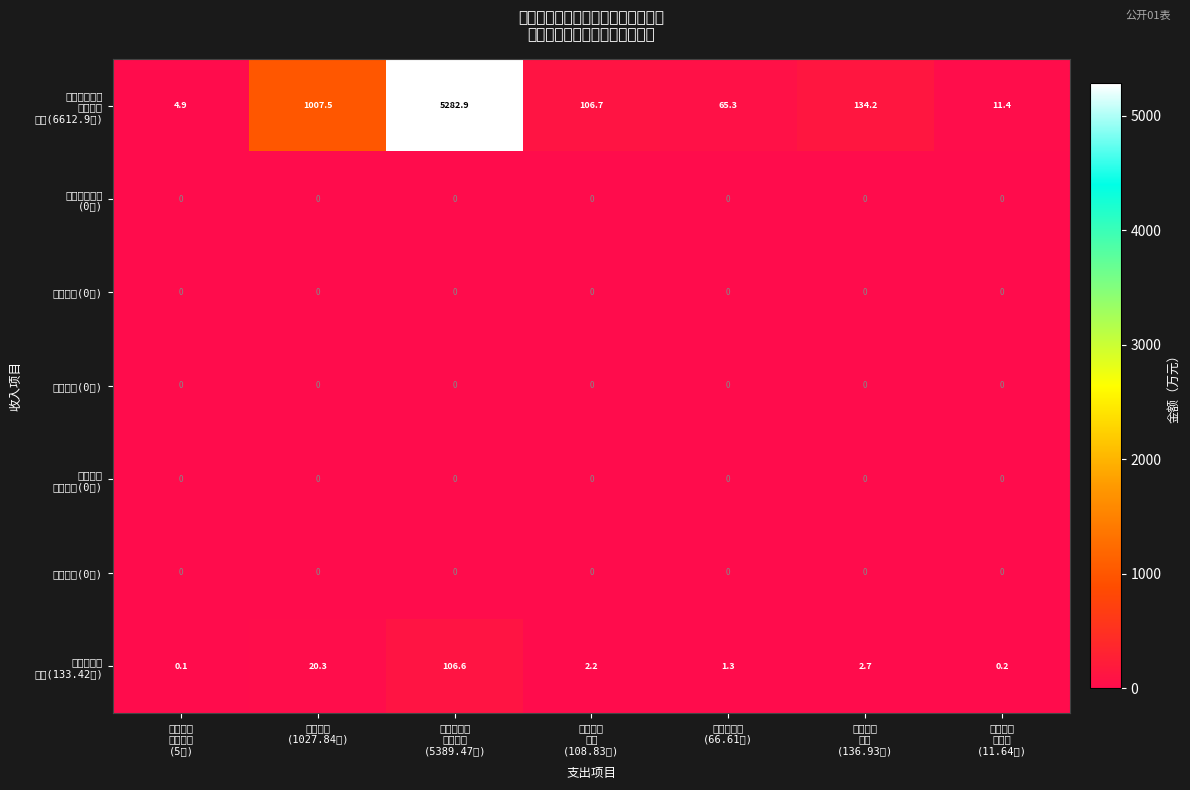

Count the number of categories in the chart.

7